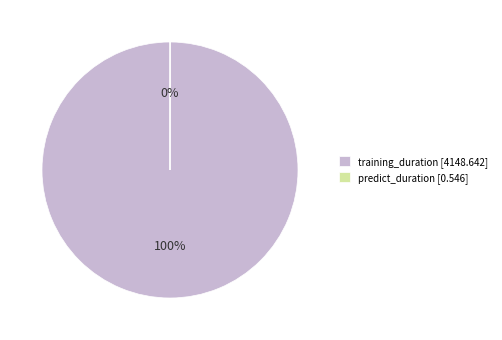

To the nearest percent, what percentage of the pie is training_duration [4148.642]?

100%